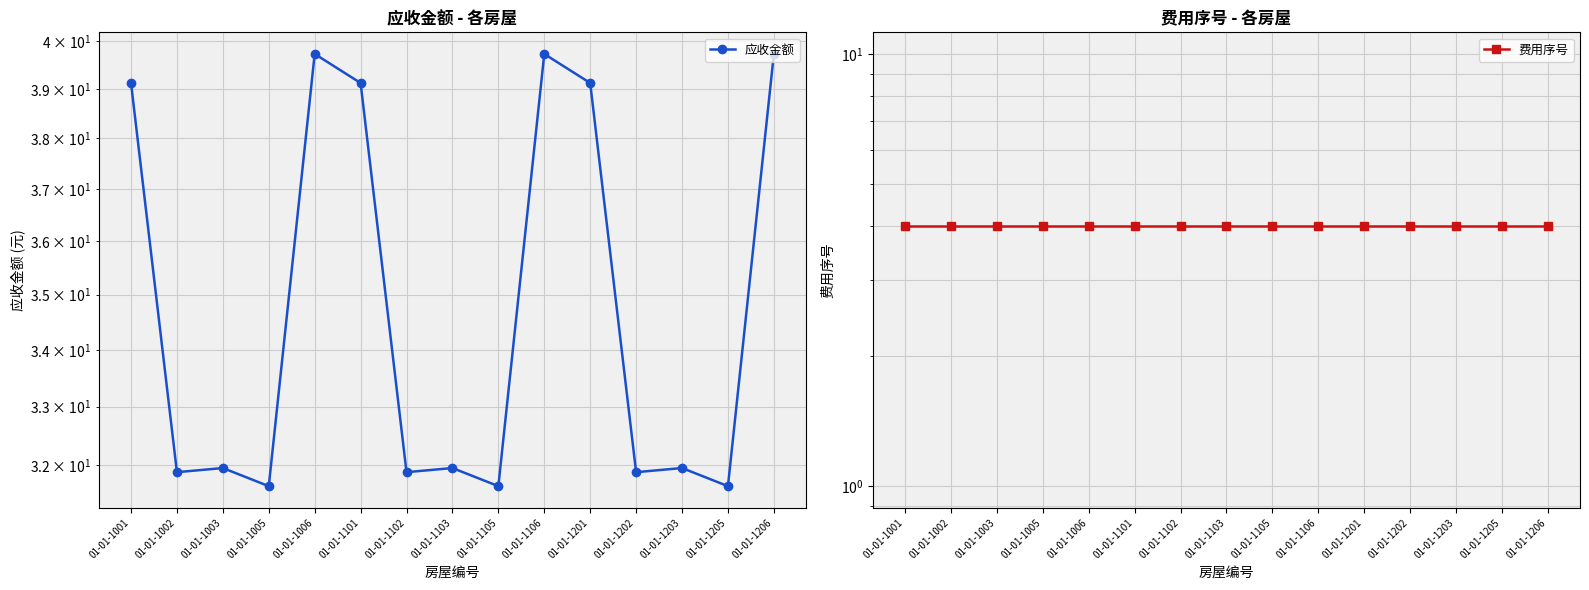

At which category is the sum across all series the highest?

01-01-1006